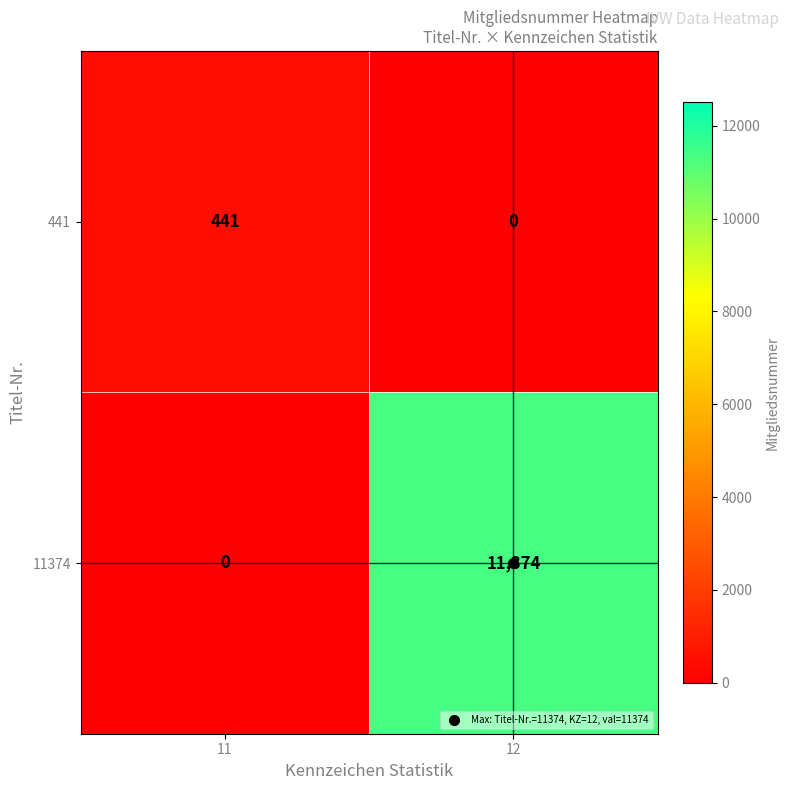

How many distinct data groups are displayed?

2